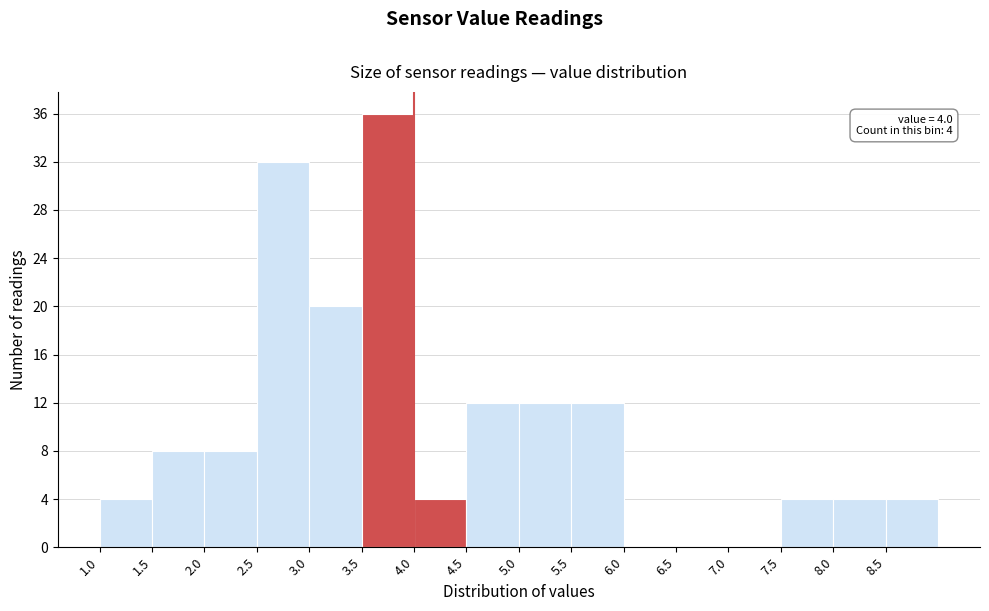

Over which range of the x-axis is the bar tallest?

3.5 to 4.0